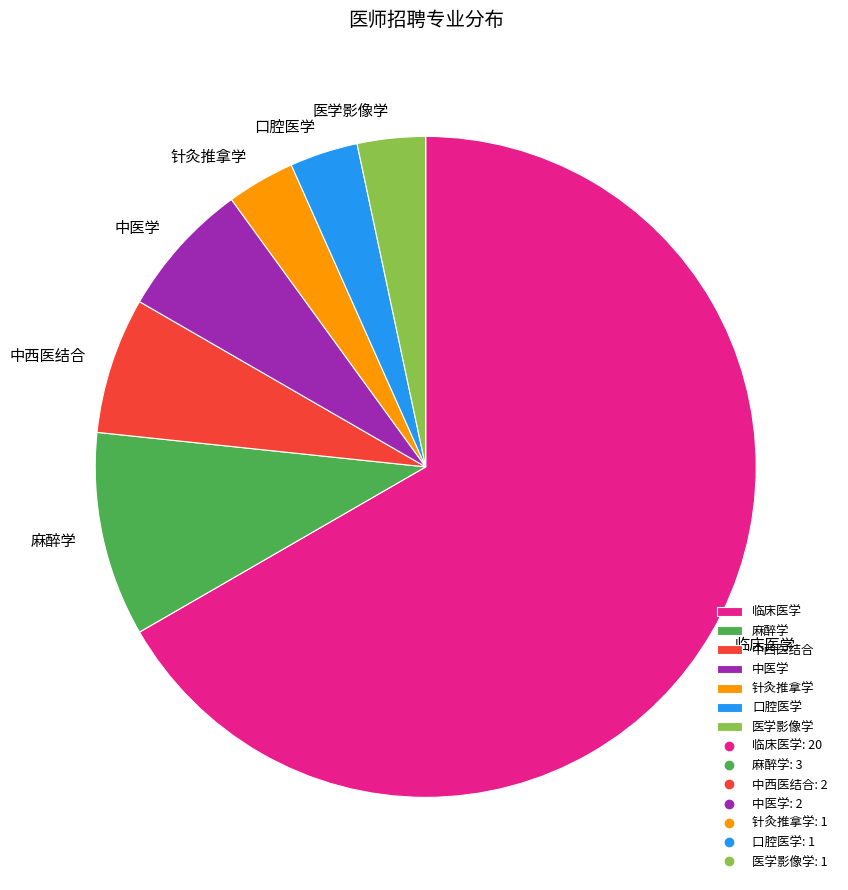

What is the majority slice?

临床医学